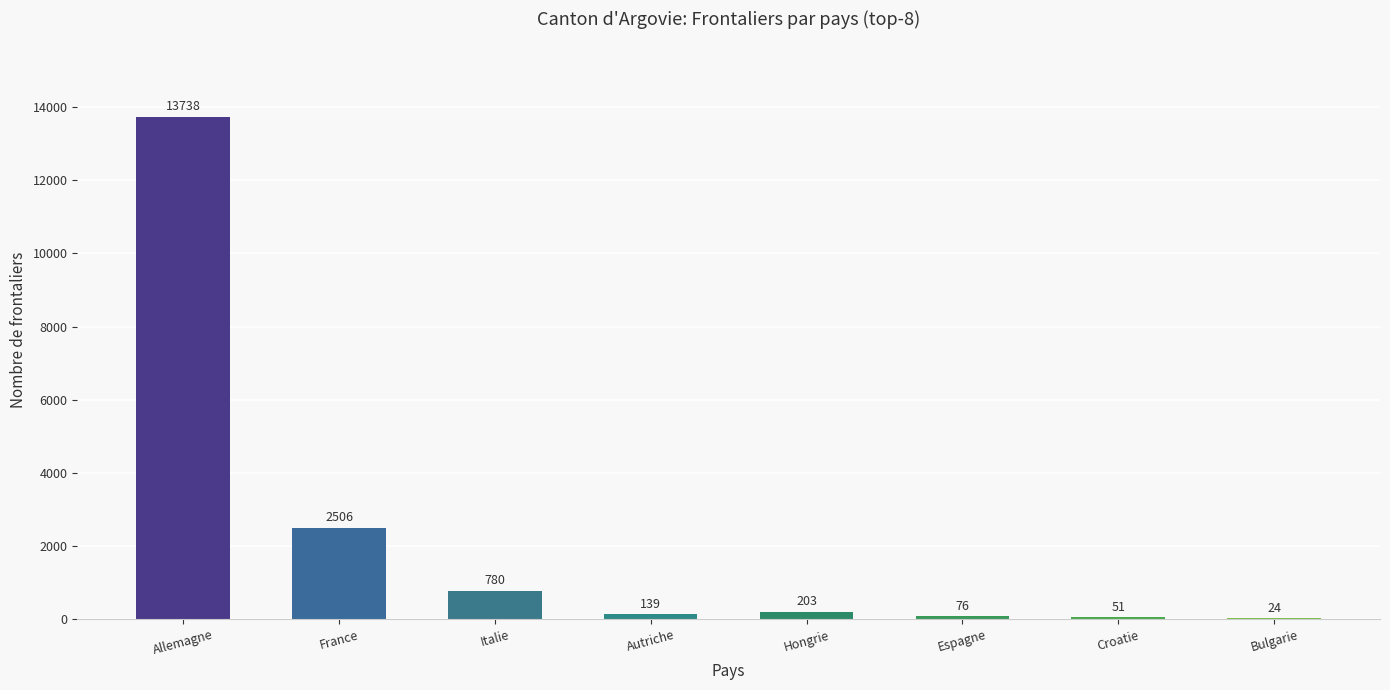

Read the value at France, to the nearest 50.

2500